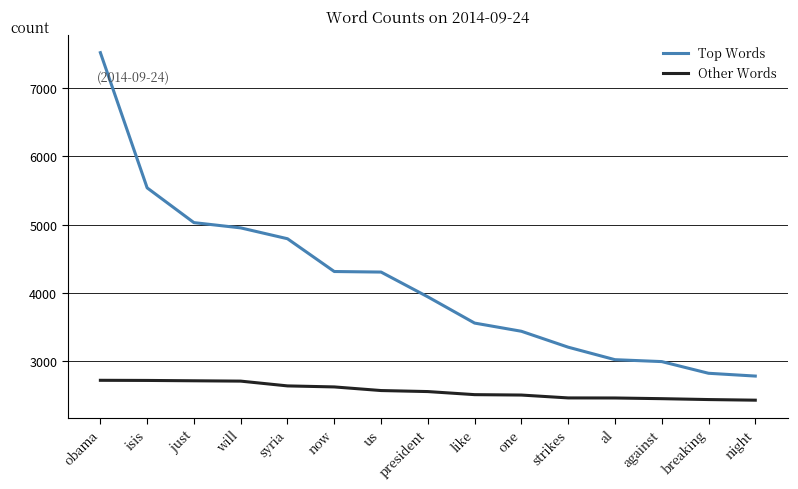

What is the difference between the maximum and minimum values in the Top Words series?

4736